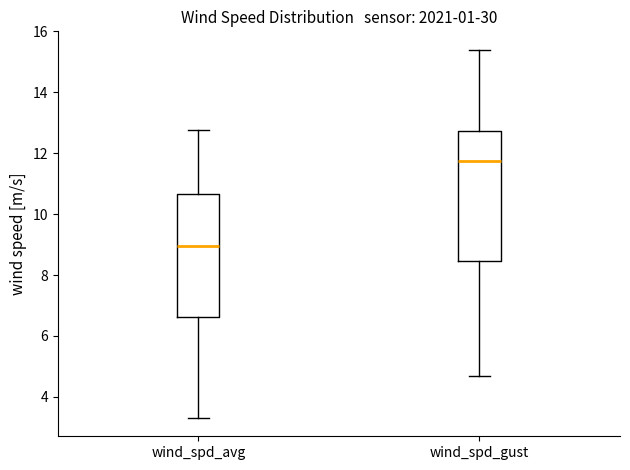

Which box's median line is the highest?

wind_spd_gust